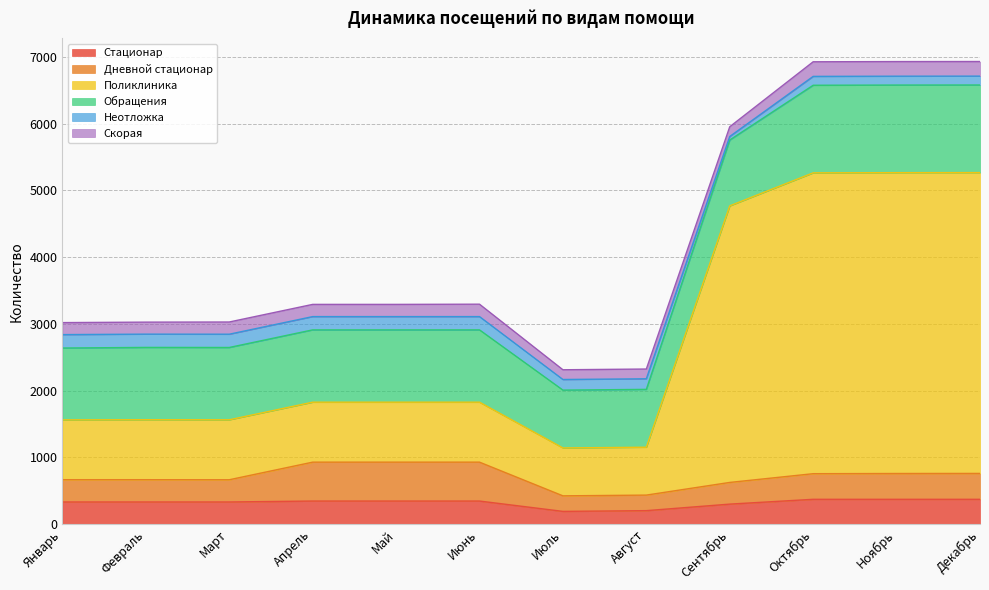

Between Декабрь and Август, which is larger?

Декабрь